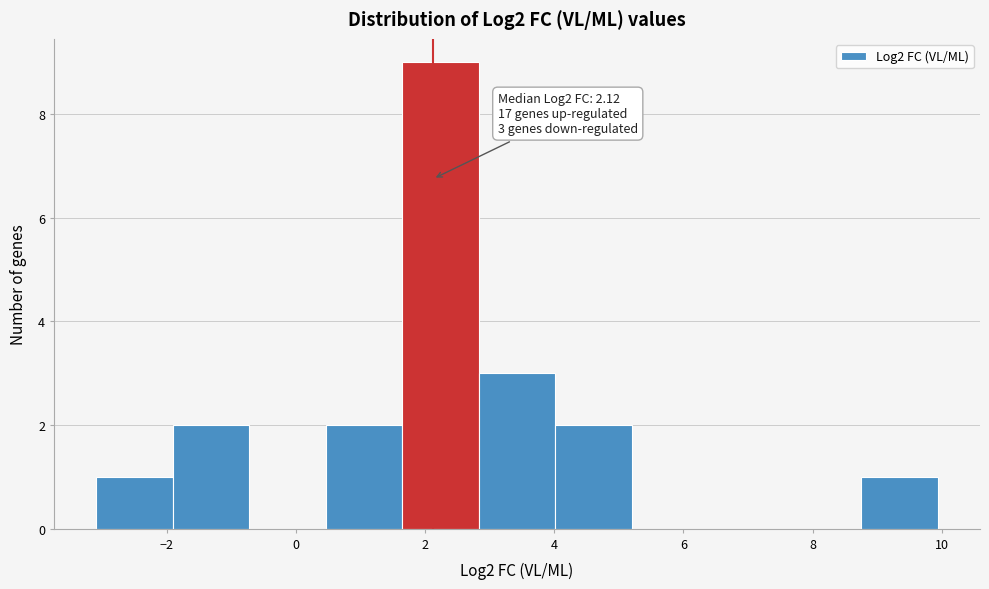

Which range on the x-axis has the tallest bar?

1.6 to 2.8